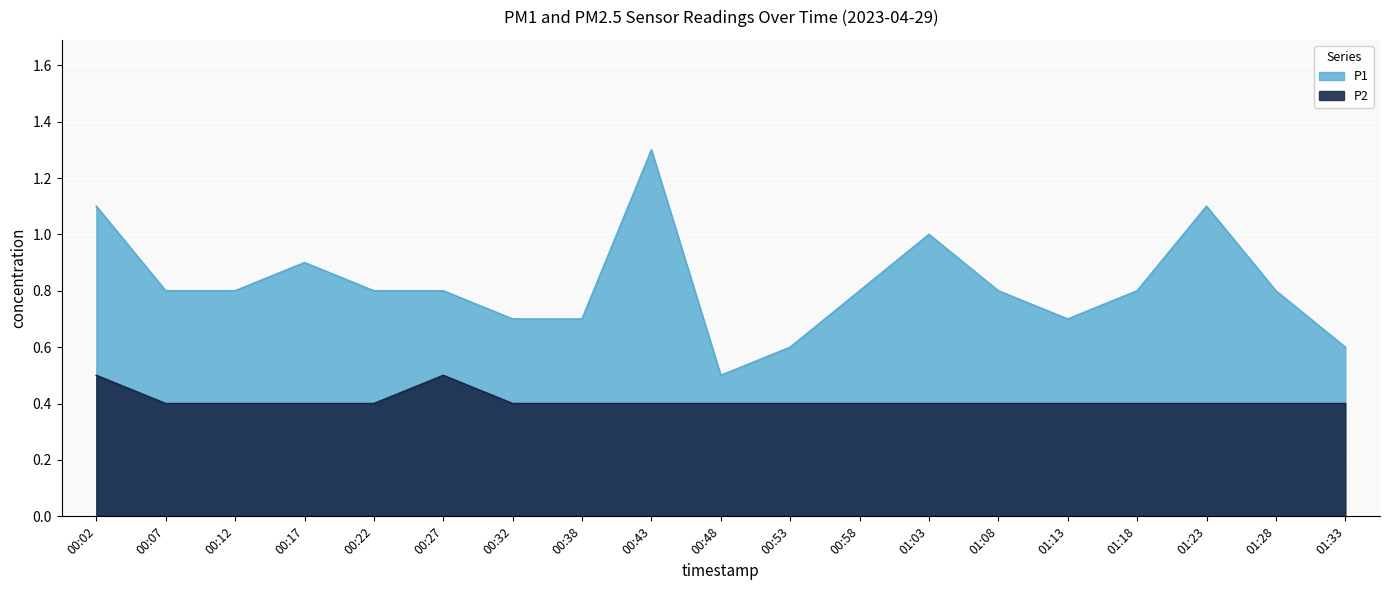

Rank the series by their average value, from lowest to highest.

P2, P1